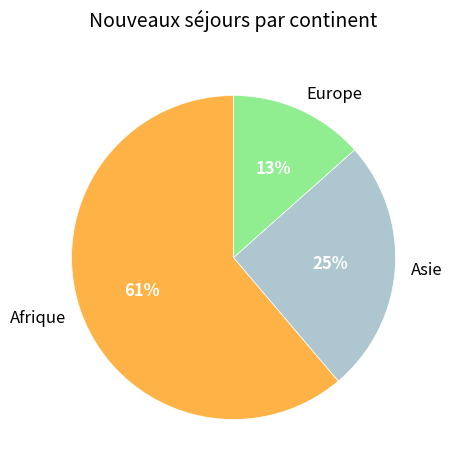

The Afrique slice represents 61% of the pie. True or false?

True